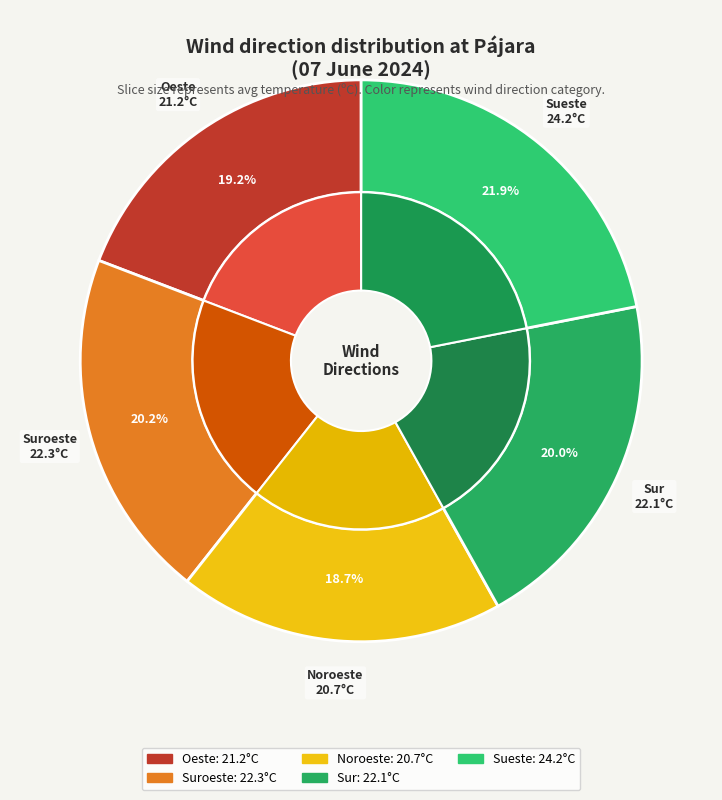

Is it true that Sueste is 34% of the pie?

False